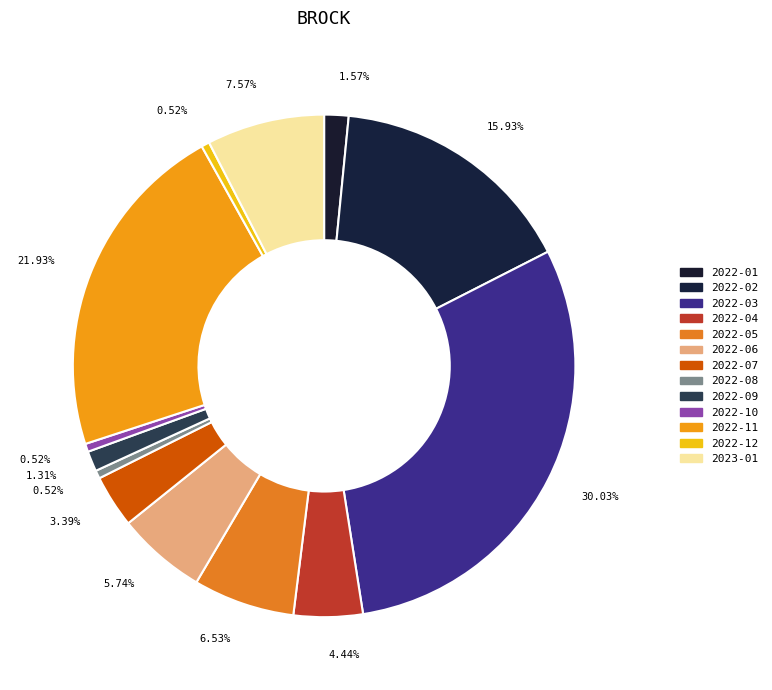

Is the sum of 2022-06 and 2023-01 greater than half?

No